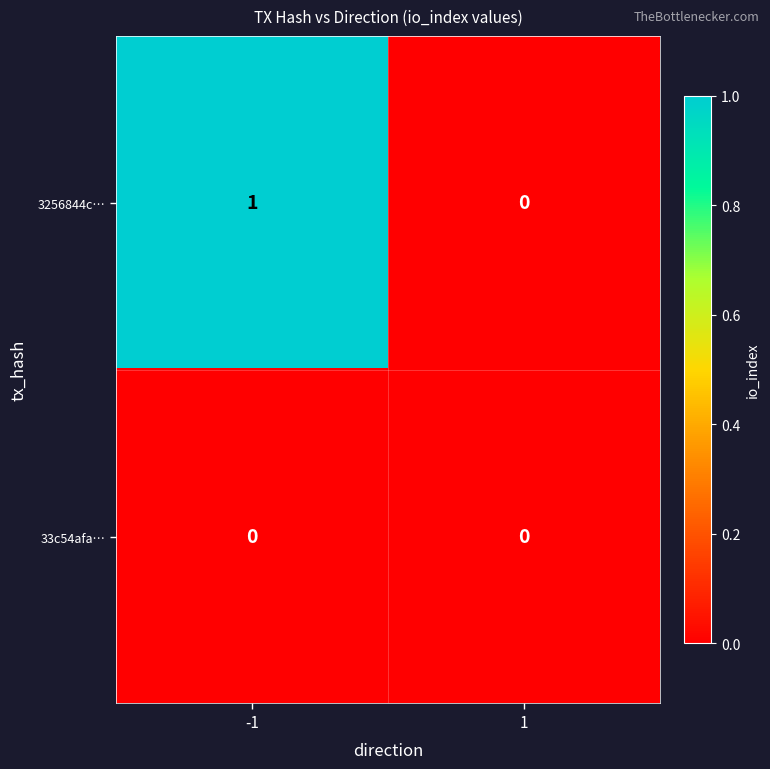

Rank the series by their average value, from highest to lowest.

3256844c…, 33c54afa…